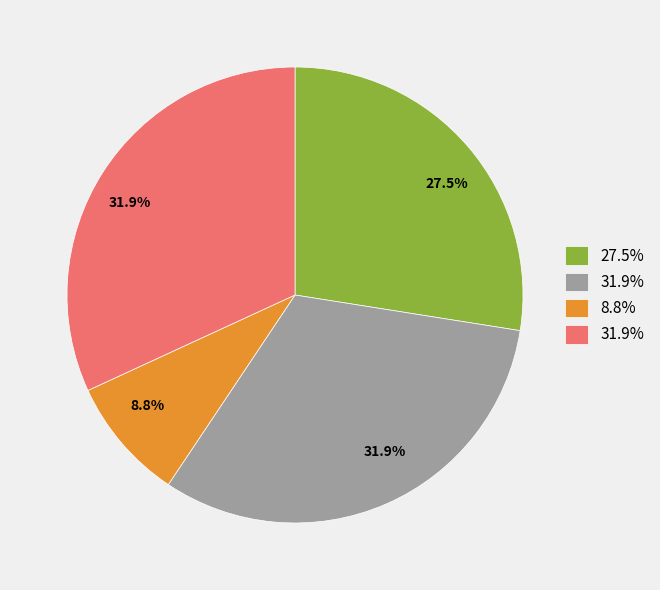

Is there any slice that represents more than half of the pie?

No